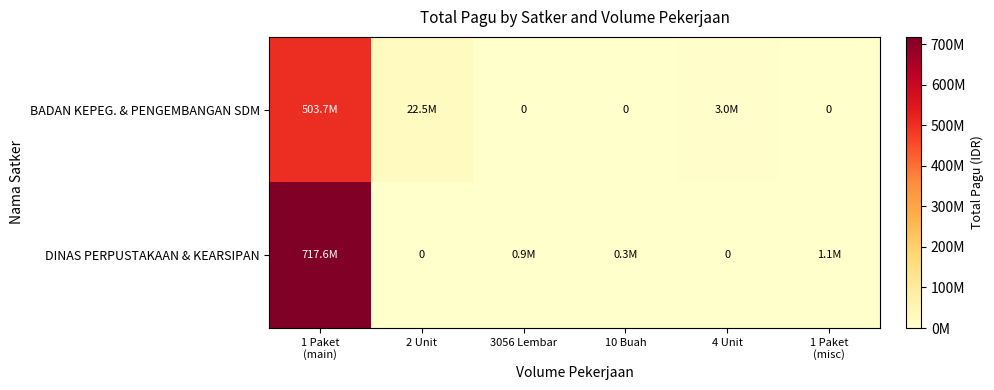

Between 1 Paket
(main) and 1 Paket
(misc), which is larger?

1 Paket
(main)